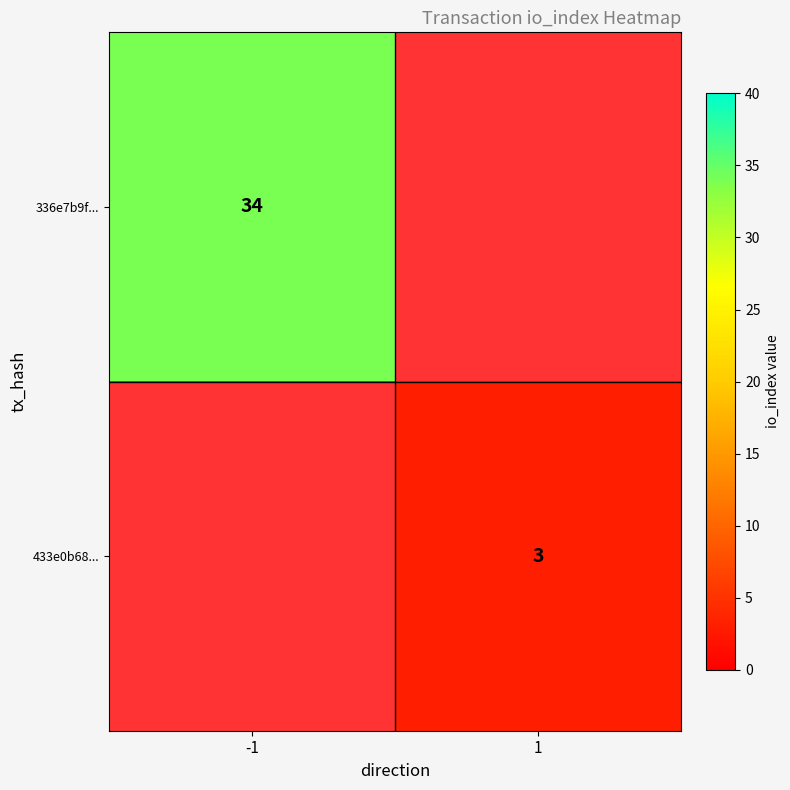

True or false: 433e0b68... has a value of 1 at 1.

False